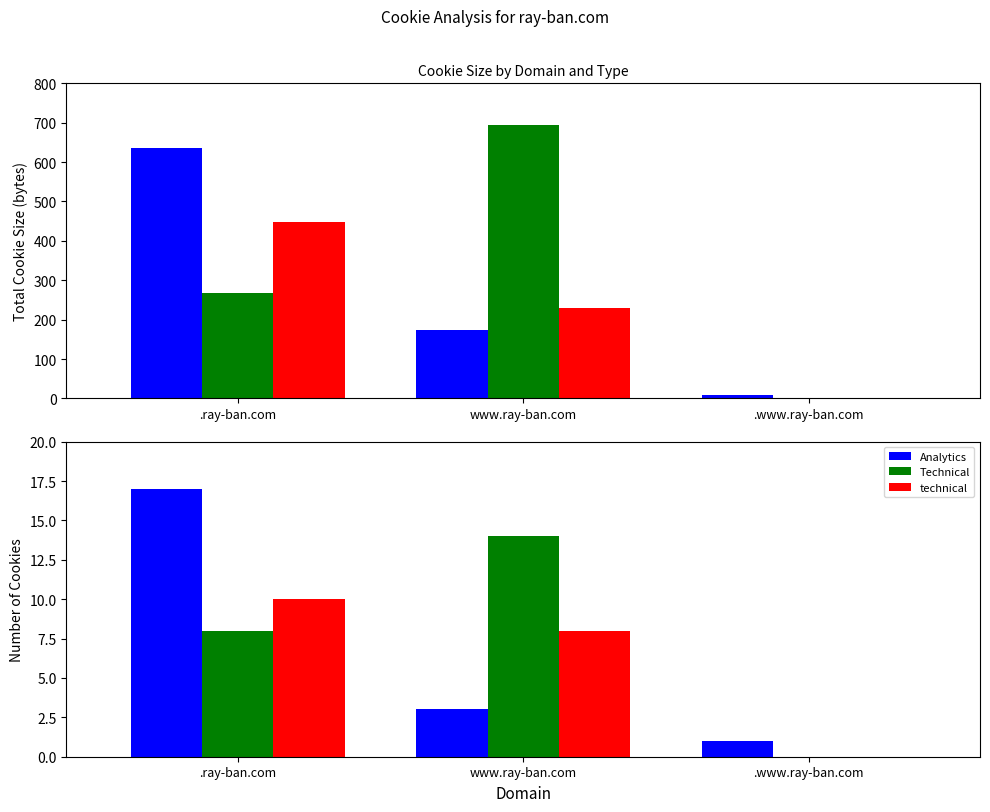

What is the average value of the Analytics series?

7